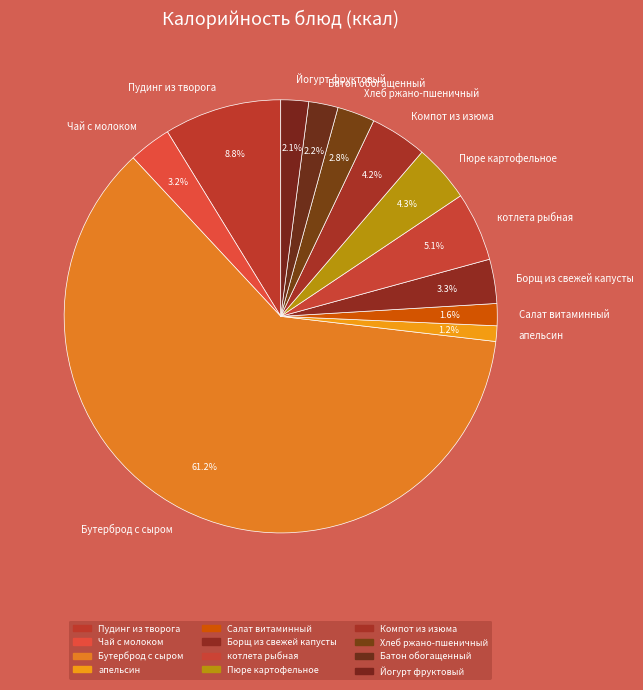

How many segments does this pie chart have?

12